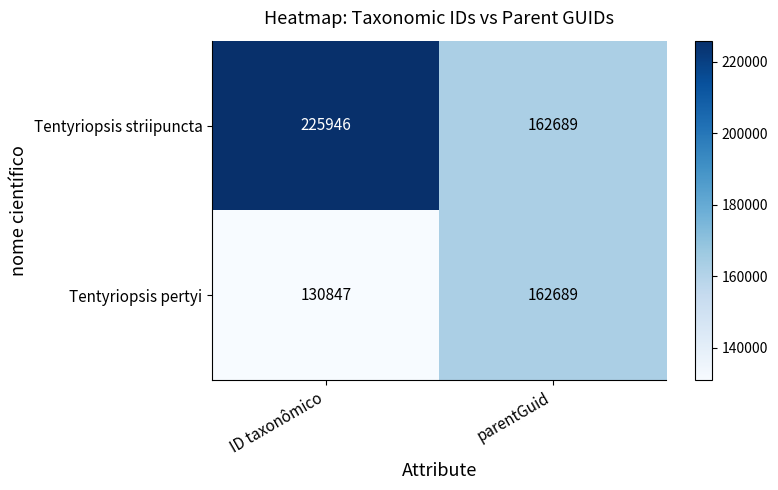

Which series has the widest spread of values?

Tentyriopsis striipuncta